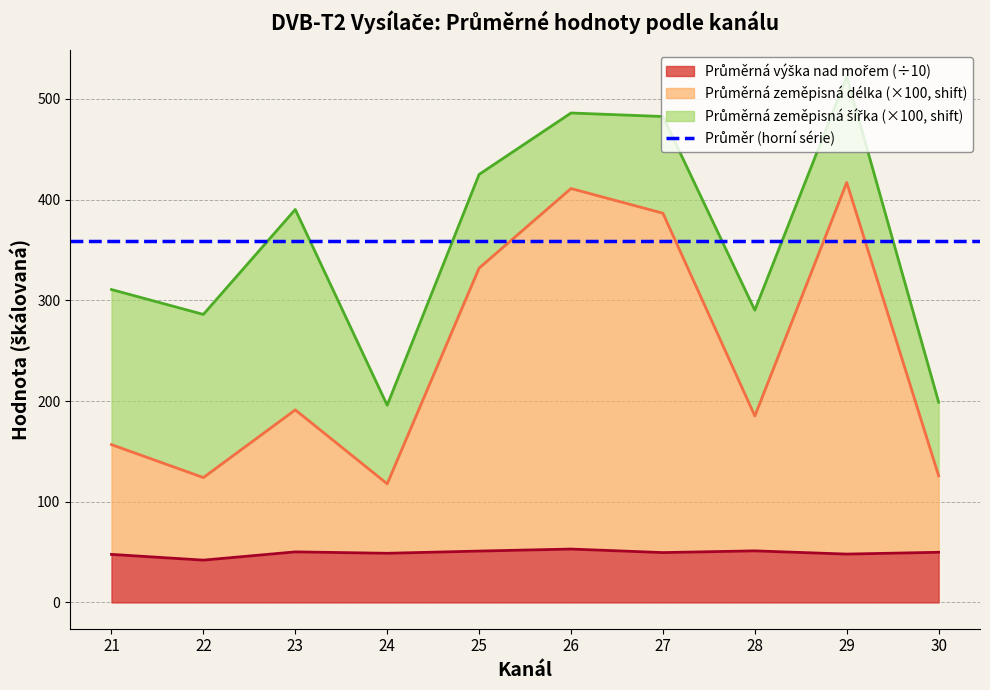

Which series has the largest range (max minus min)?

Průměrná zeměpisná délka